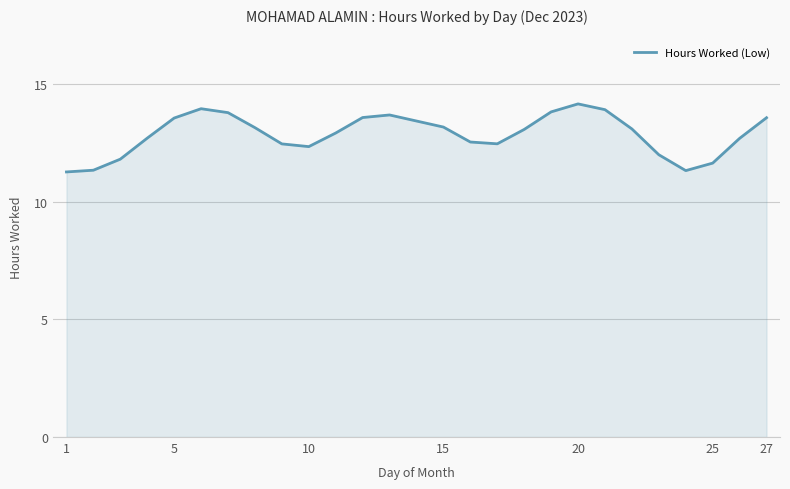

How many lines are shown in the chart?

1